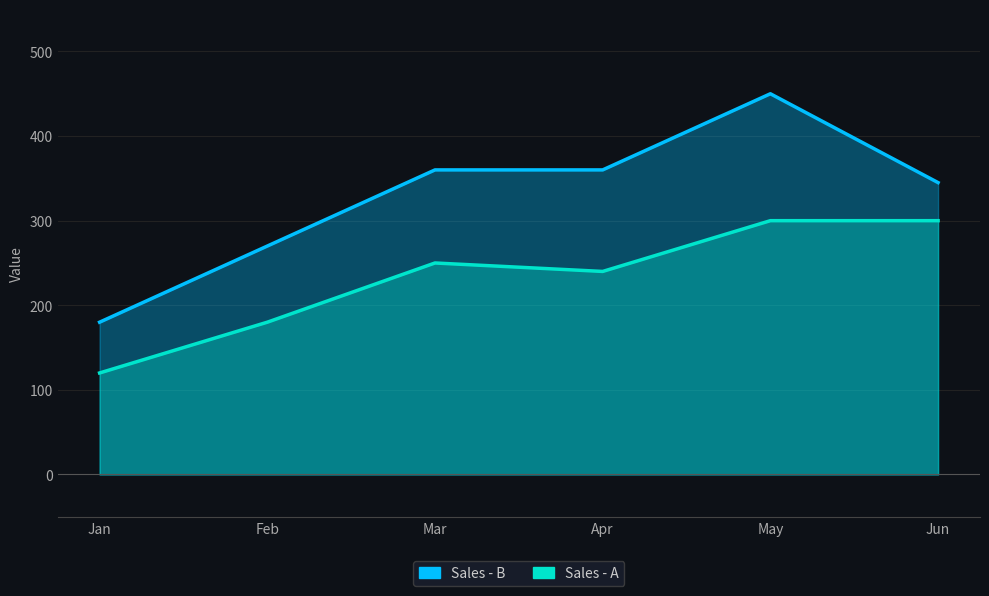

True or false: Sales - B and Sales - A intersect in this chart.

False